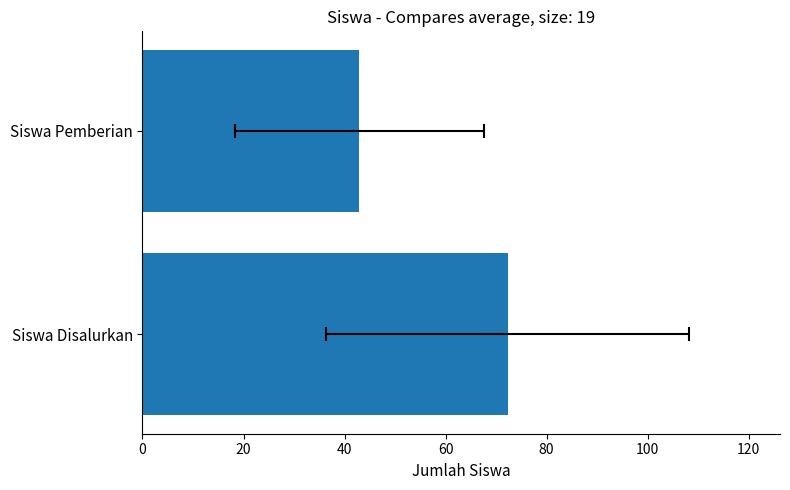

The value of Siswa Pemberian at SD NEGERI LAWE TUA is 109. True or false?

False